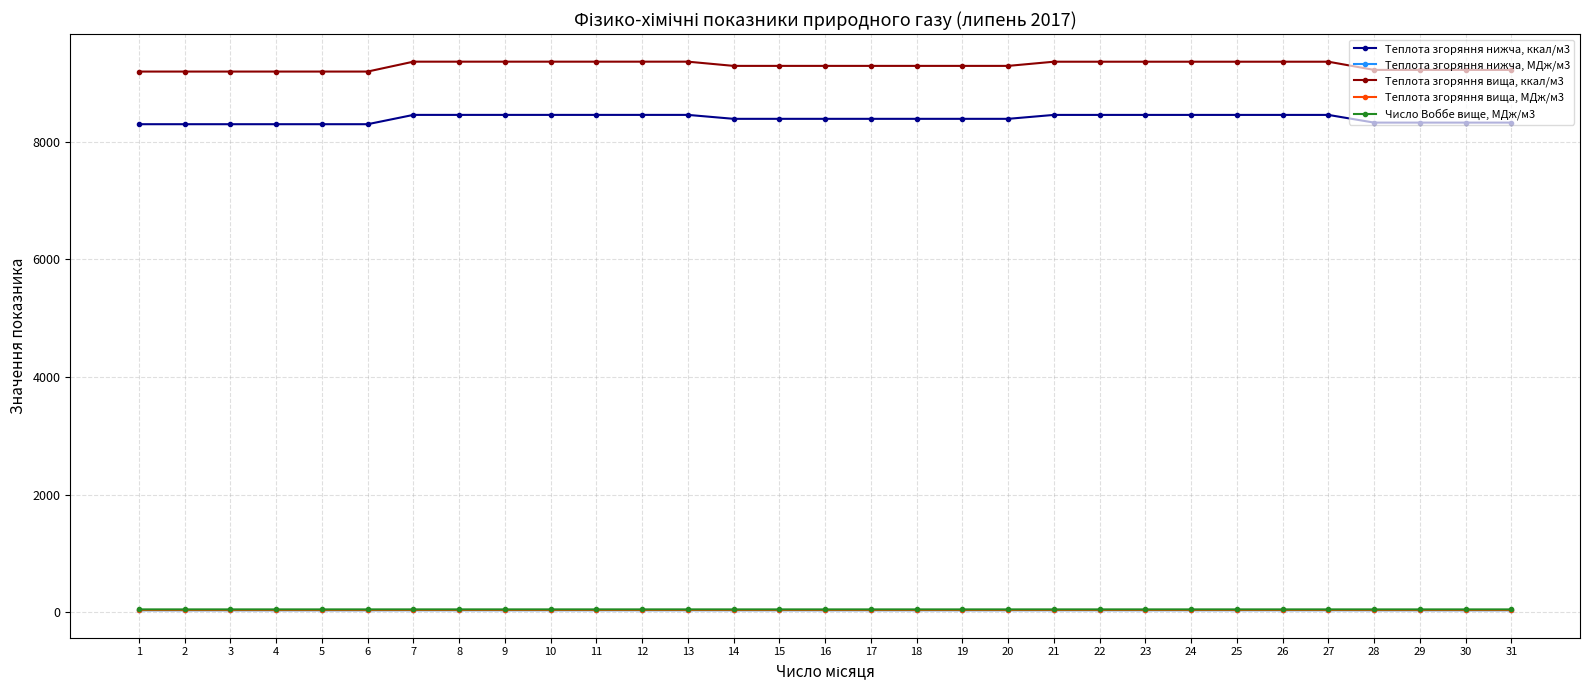

Which series has the largest range (max minus min)?

Теплота згоряння вища, ккал/м3